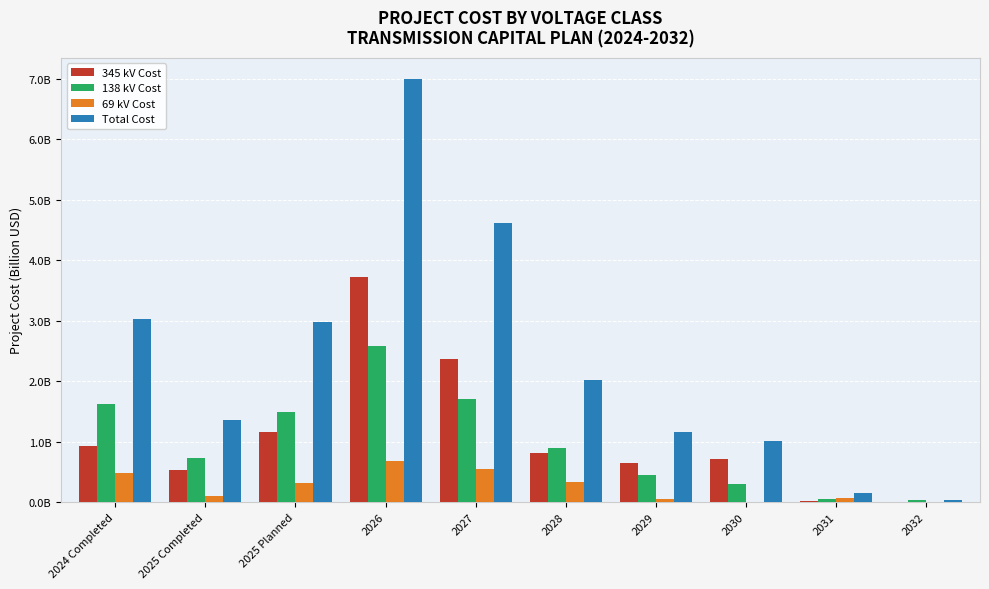

Which series has the largest range (max minus min)?

Total Cost